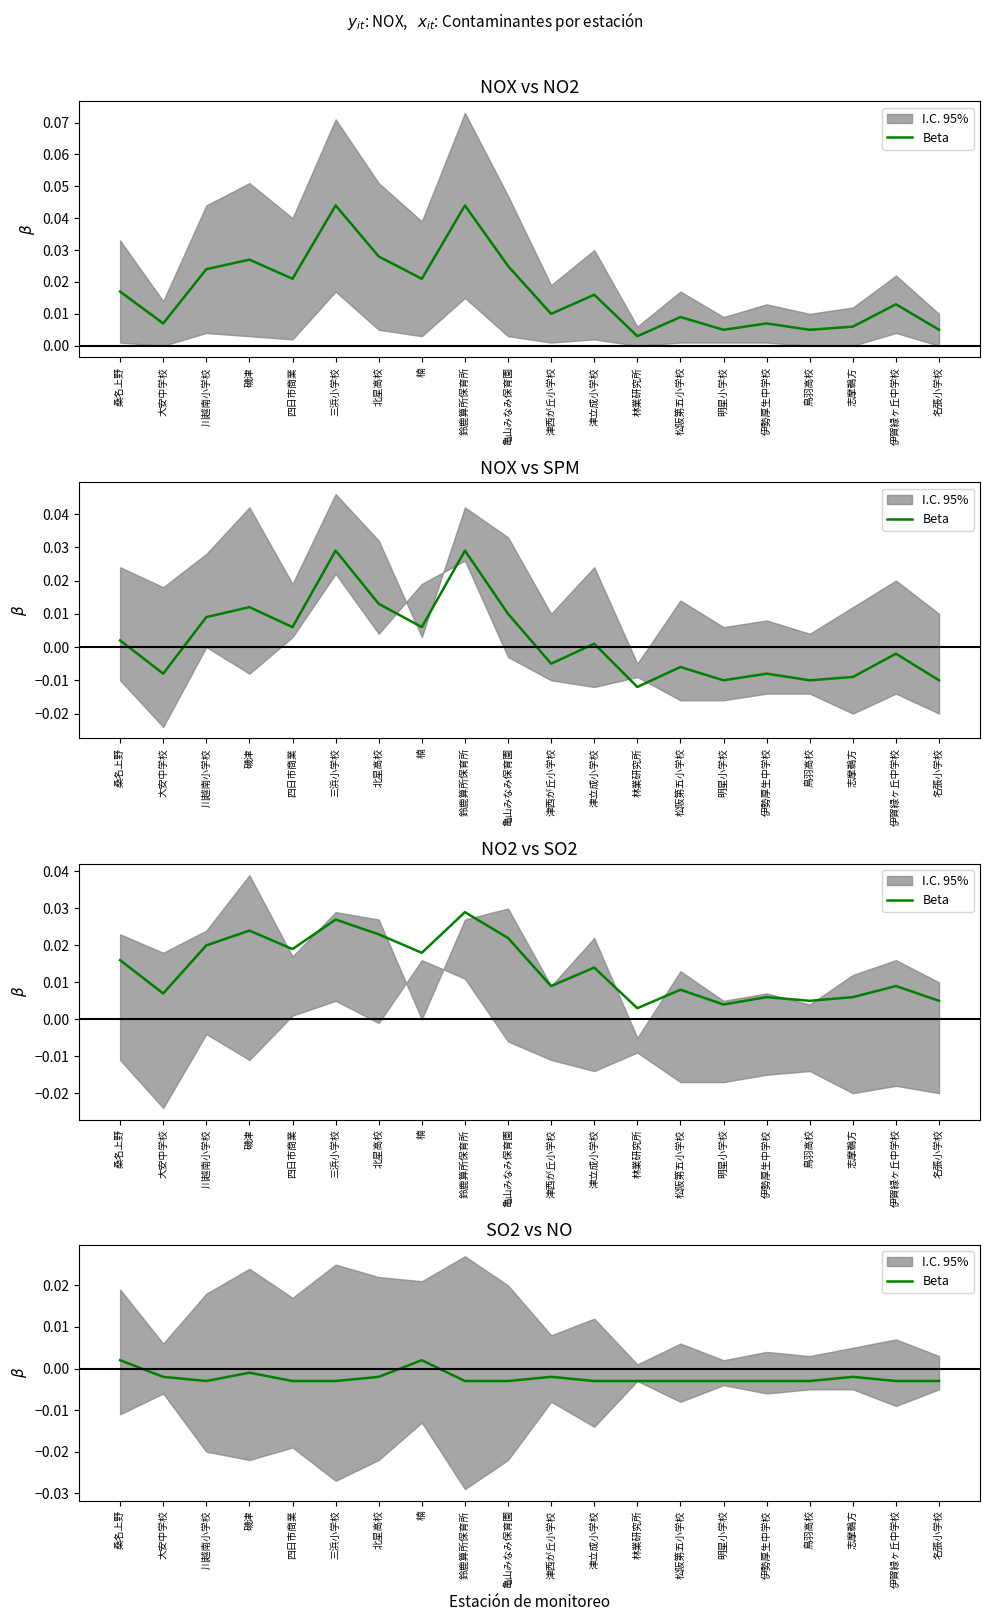

How many positive values are there?

2